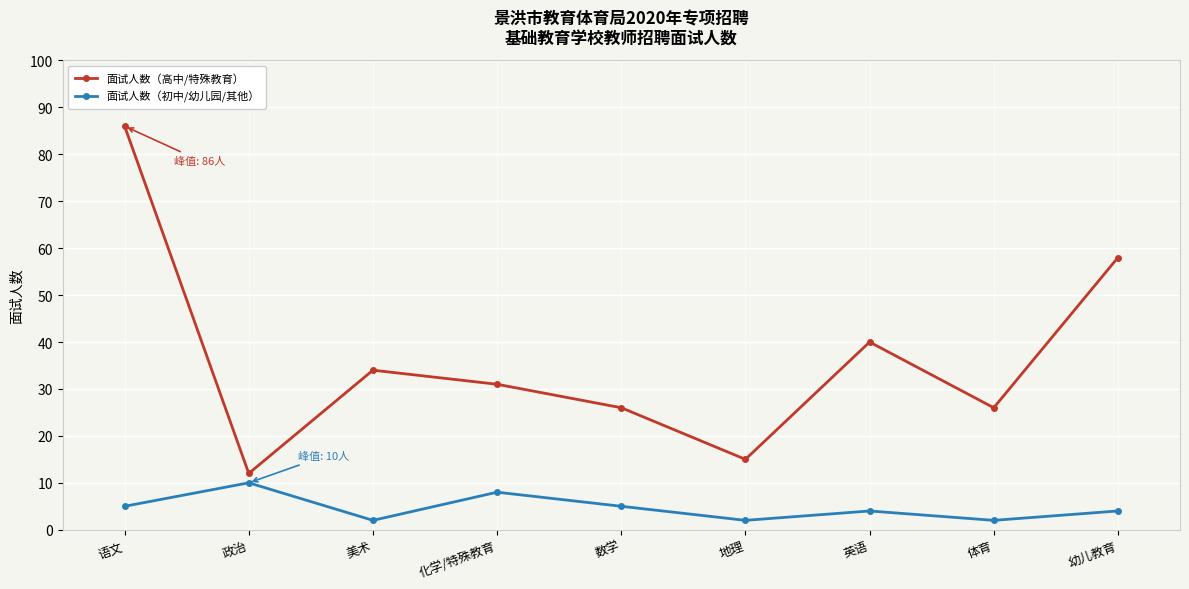

What is the minimum value for 面试人数（高中/特殊教育）?

12